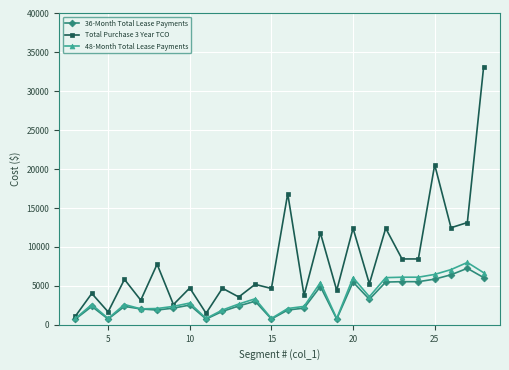

How many data points in 48-Month Total Lease Payments are less than 2669?

13